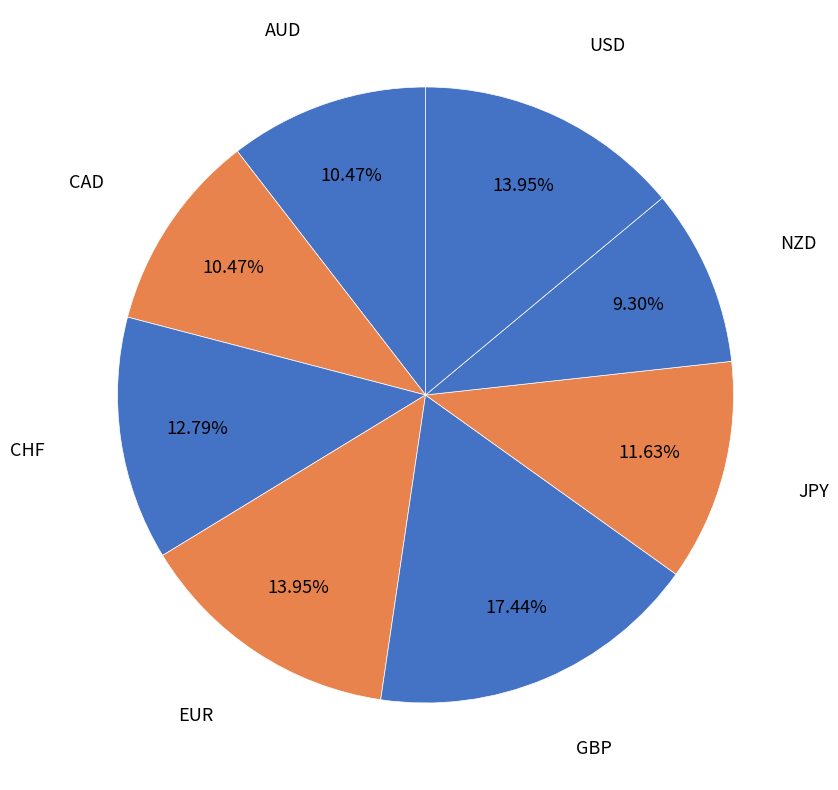

How many segments does this pie chart have?

8